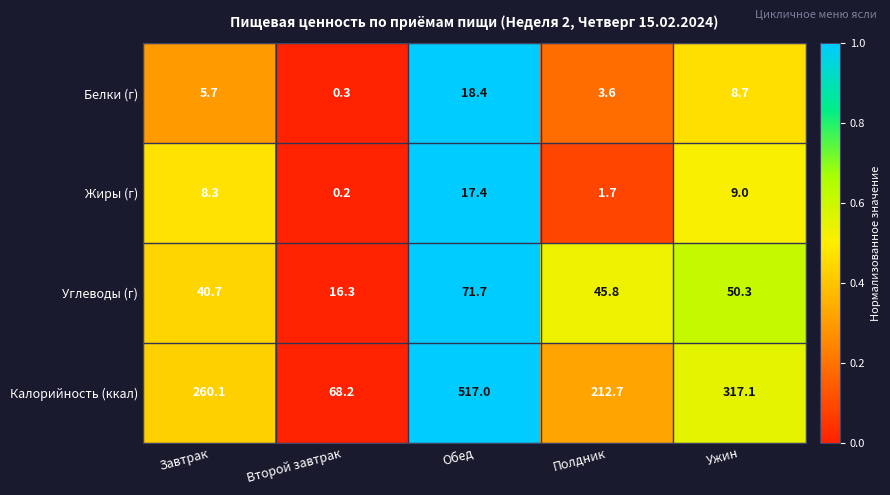

Read the Жиры (г) value at Ужин.

9.0